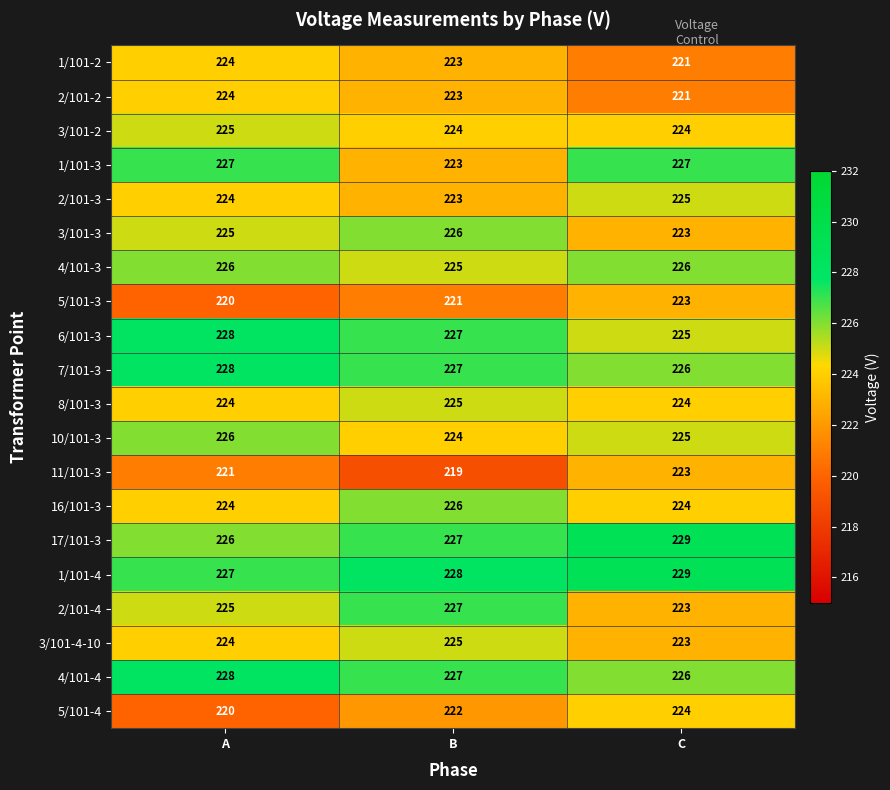

Which series has the largest total across all categories?

1/101-4